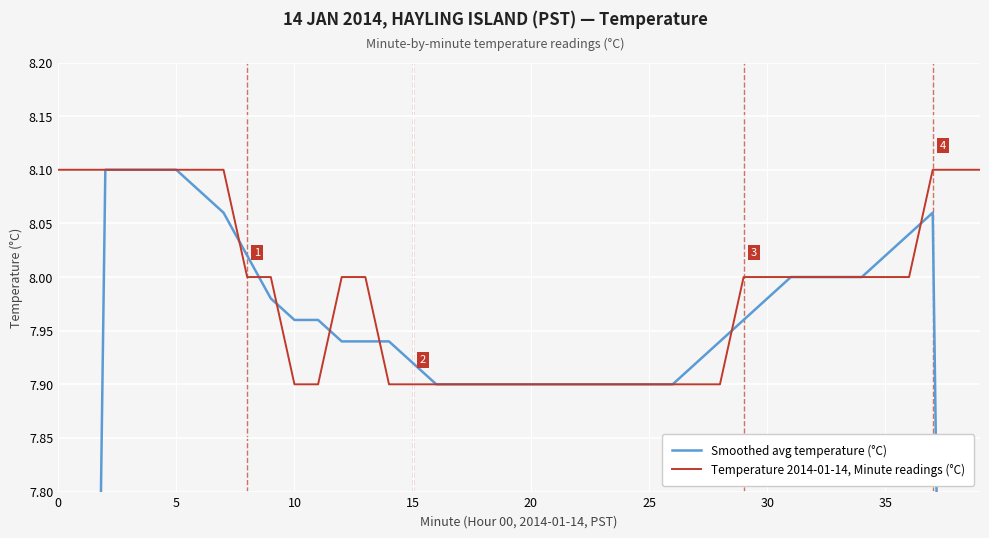

At 9, list the series in order from largest to smallest.

Temperature 2014-01-14, Minute readings (°C), Smoothed avg temperature (°C)